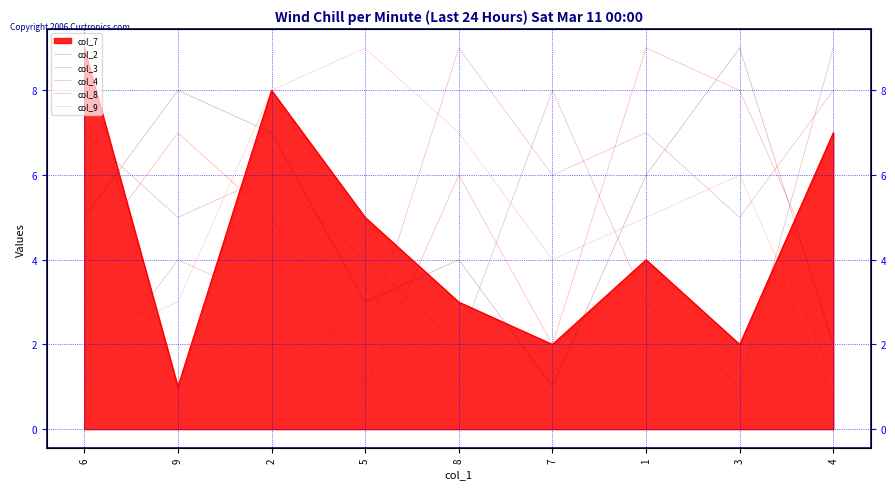

How many values in the col_2 series are below 5?

4